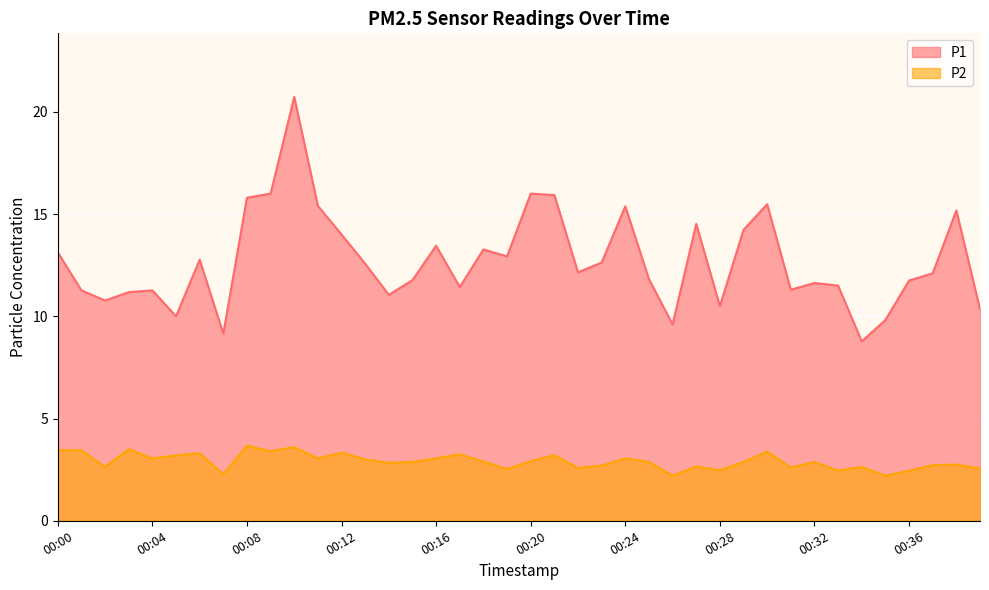

Where does the P1 series first go above 12?

00:00